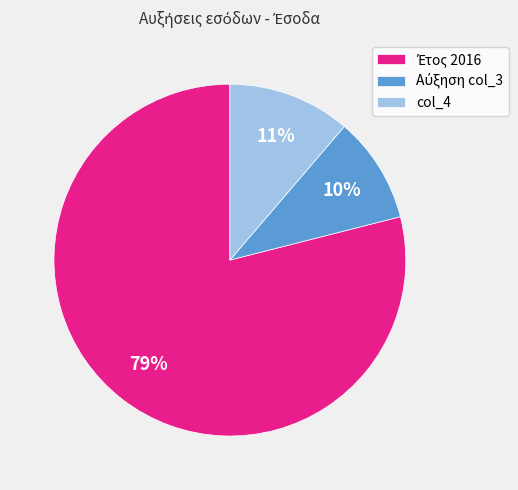

To the nearest percent, what portion does col_4 represent?

11%